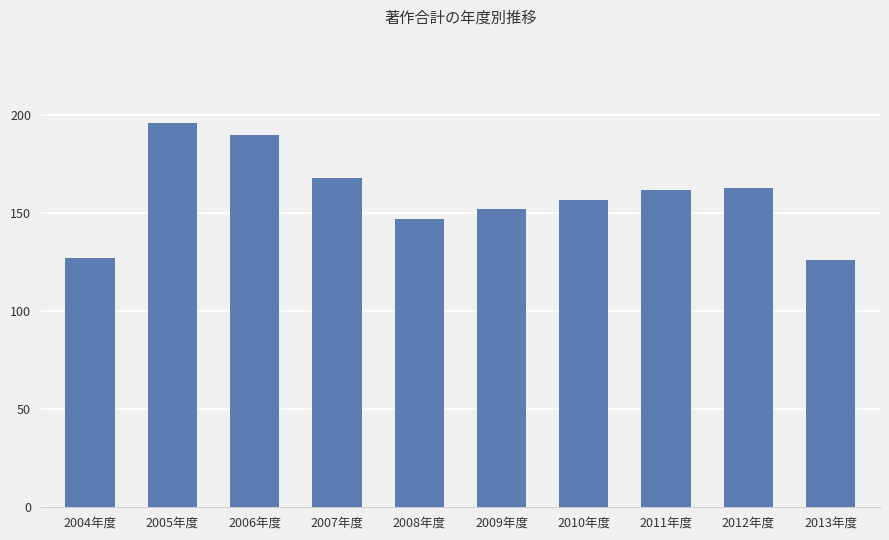

Approximately how many times larger is the value at 2008年度 compared to 2005年度?

0.8